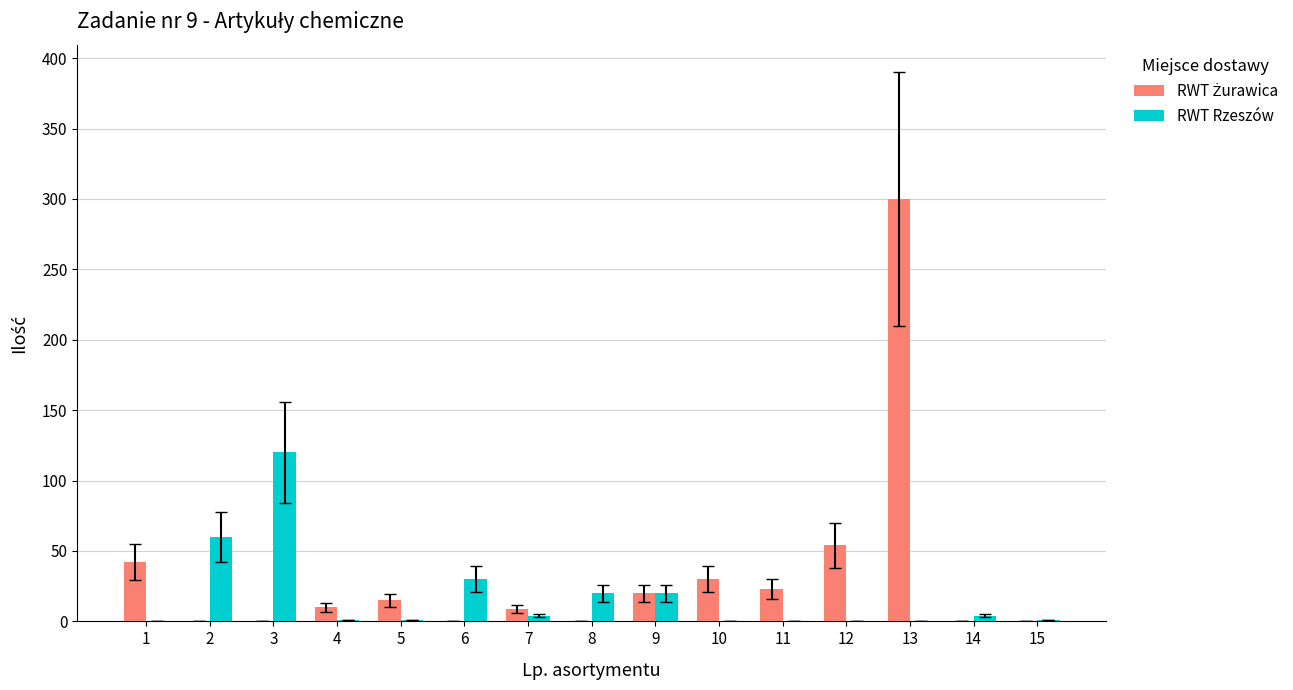

At which category is the sum across all series the highest?

13